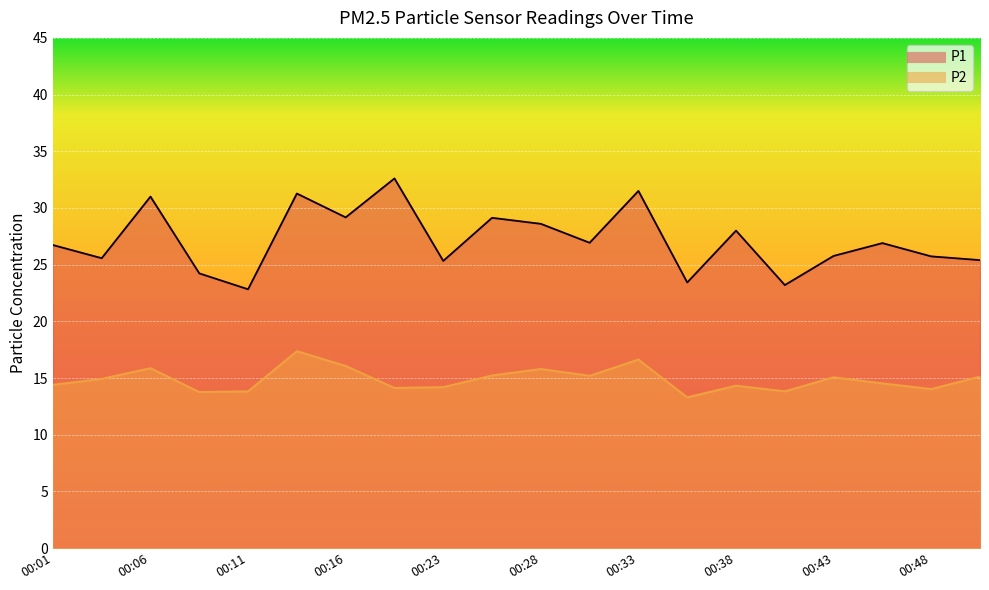

The value of P1 at 00:48 is 25.7. True or false?

True